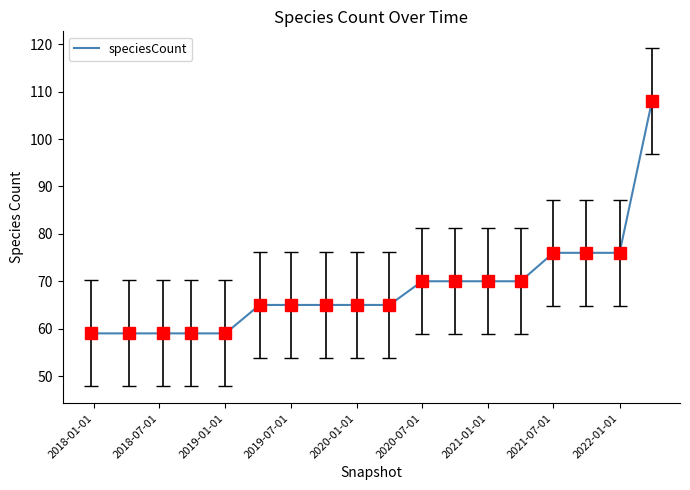

What is the minimum value shown in the chart?

59